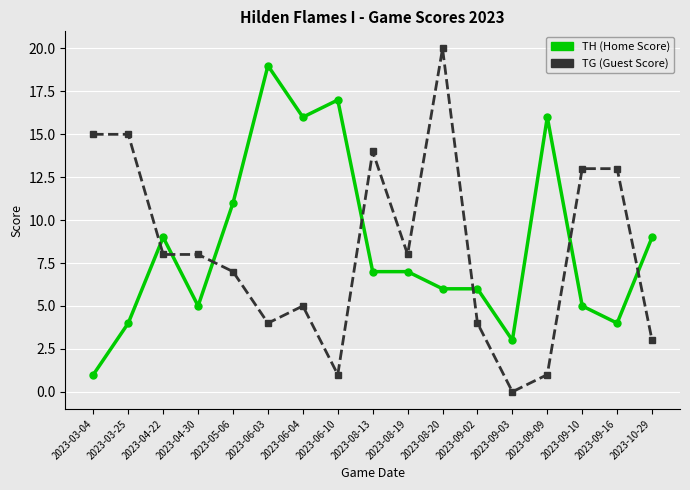

What are all the series names shown in the legend?

TH (Home Score), TG (Guest Score)